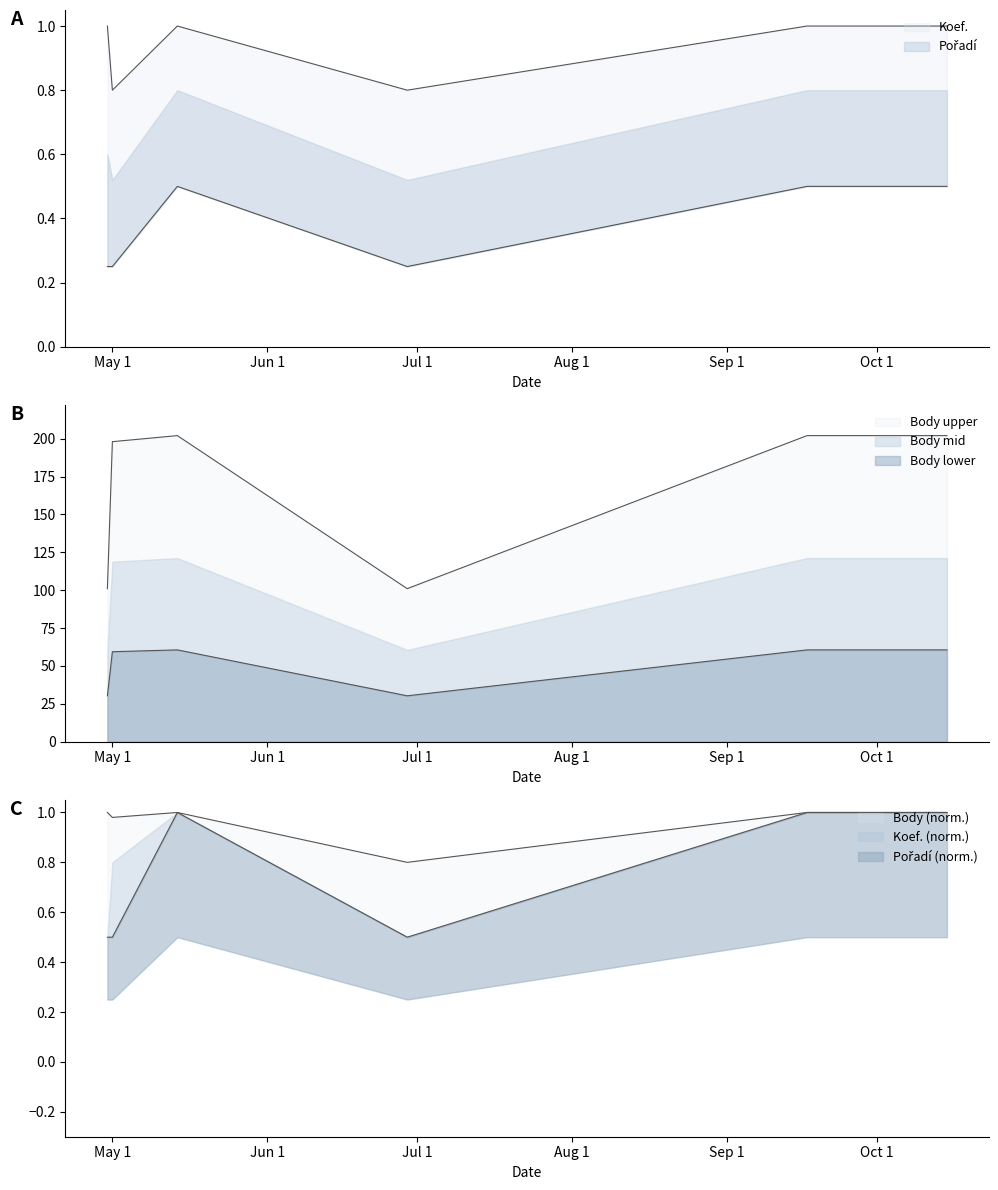

What position from the right is 2022-06-29?

3